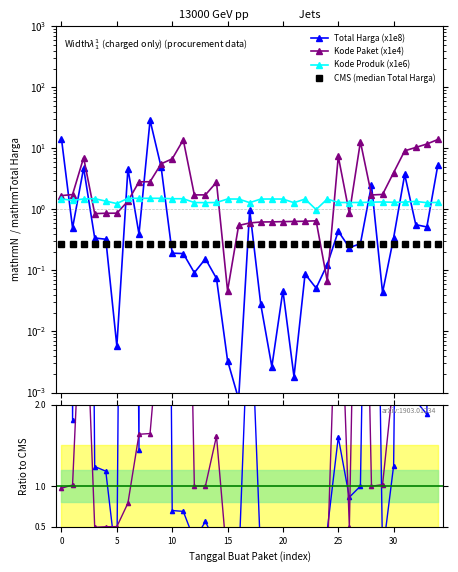

What is the difference between the maximum and minimum values in the Total Harga ratio series?

105.5